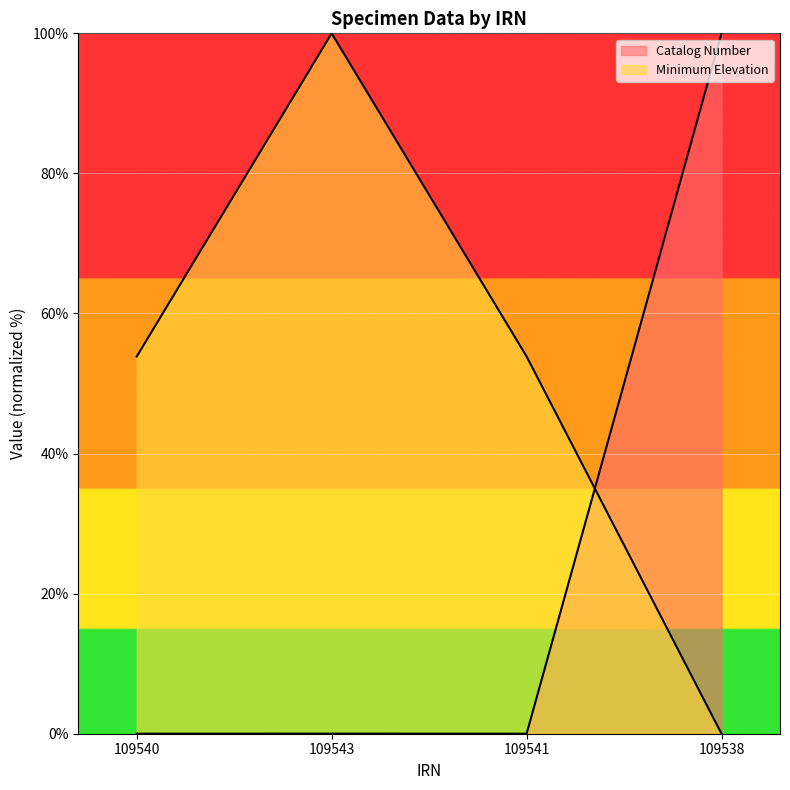

Rank the series by their maximum value, from lowest to highest.

Catalog Number, Minimum Elevation